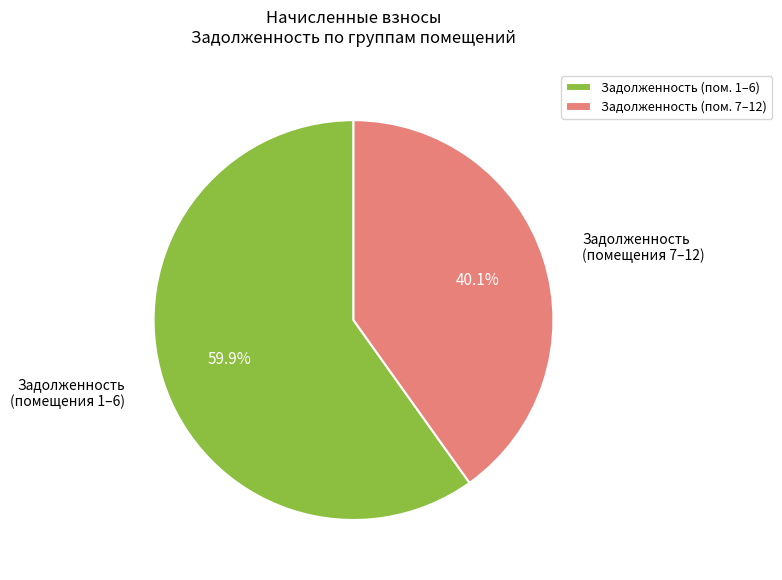

What is the smallest slice in the pie chart?

Задолженность (пом. 7–12)